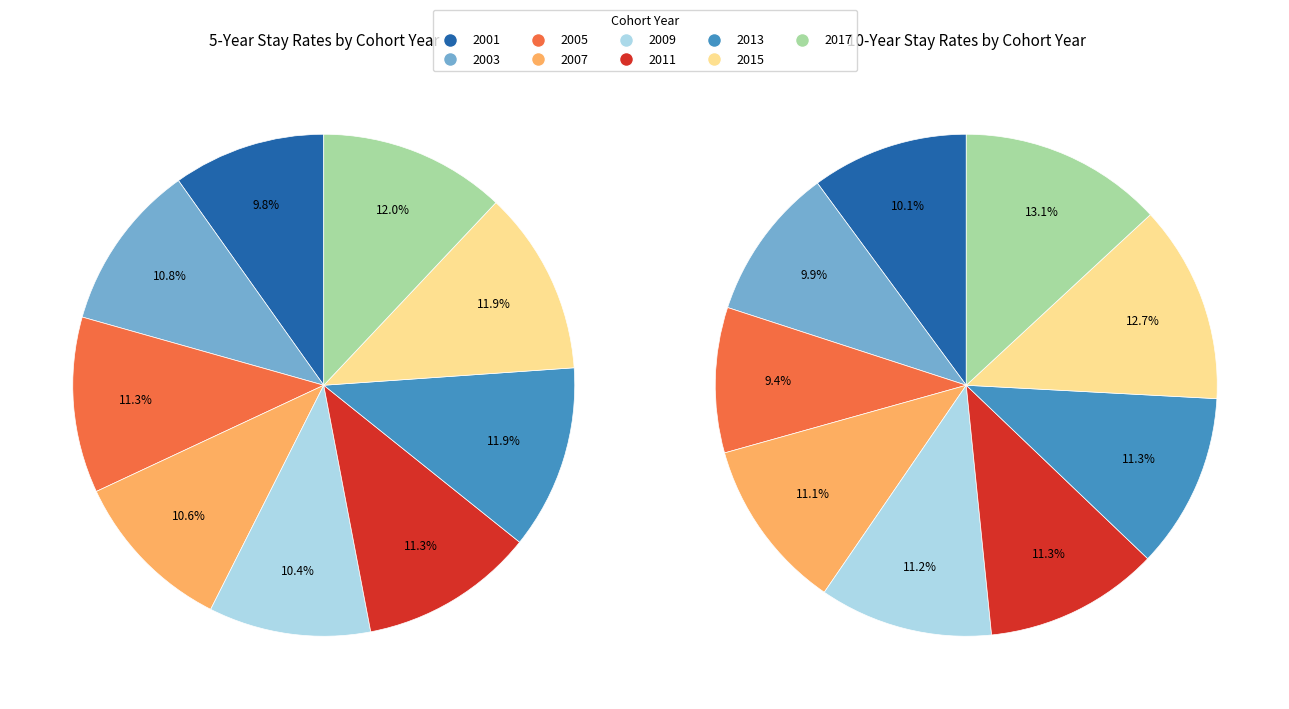

To the nearest percent, what portion does 2011 represent?

11%